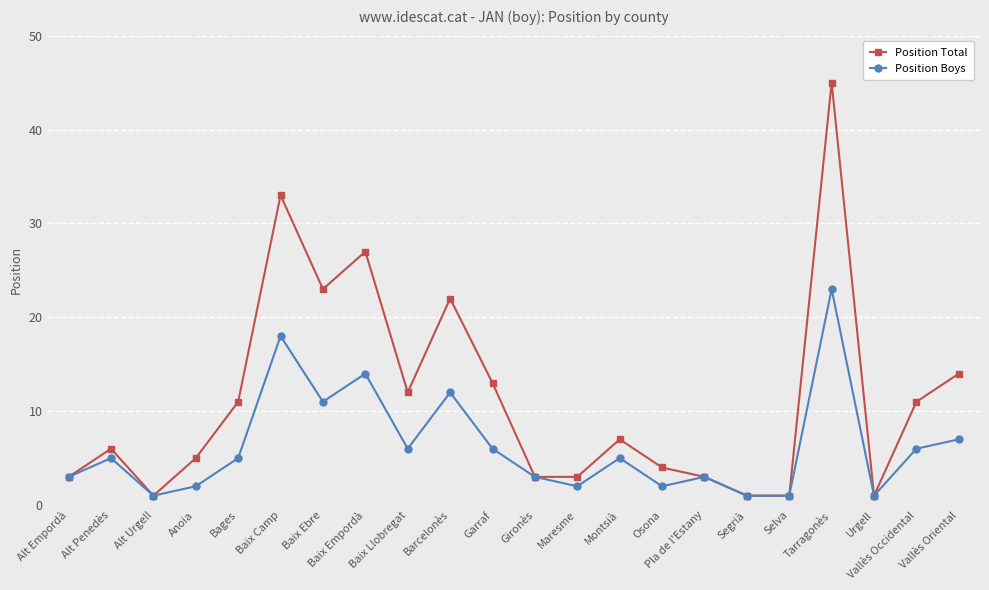

At how many categories does at least one series exceed 18?

5